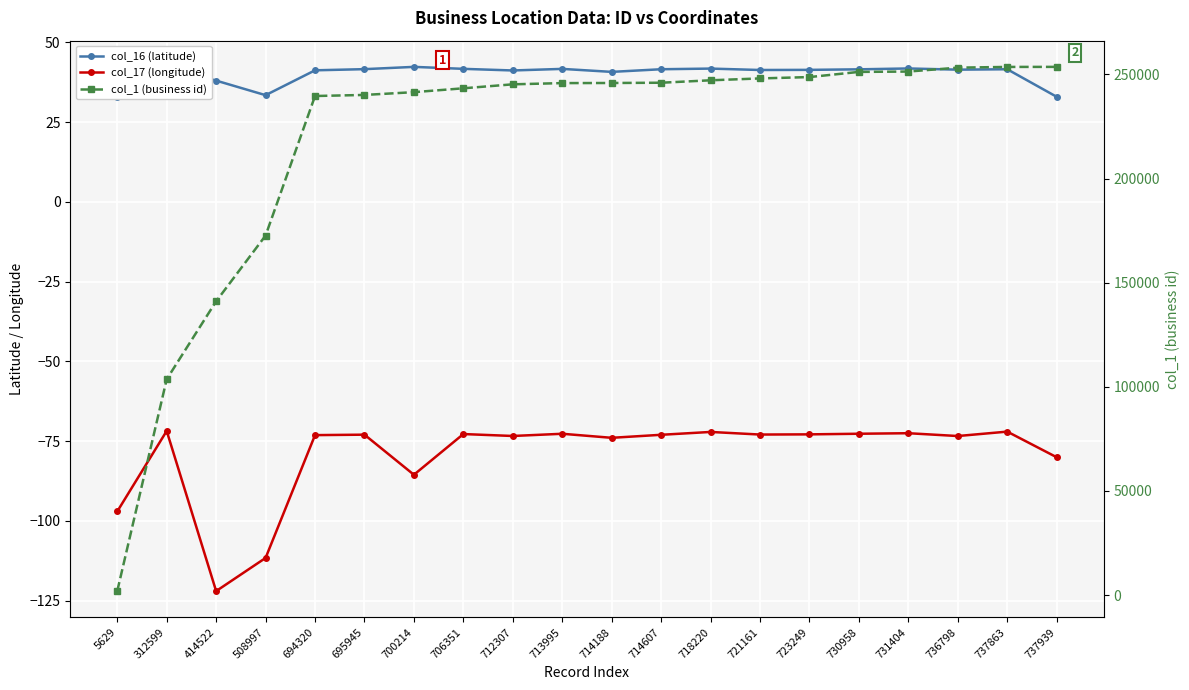

True or false: col_16 (latitude) and col_1 (business id) cross at least once.

False